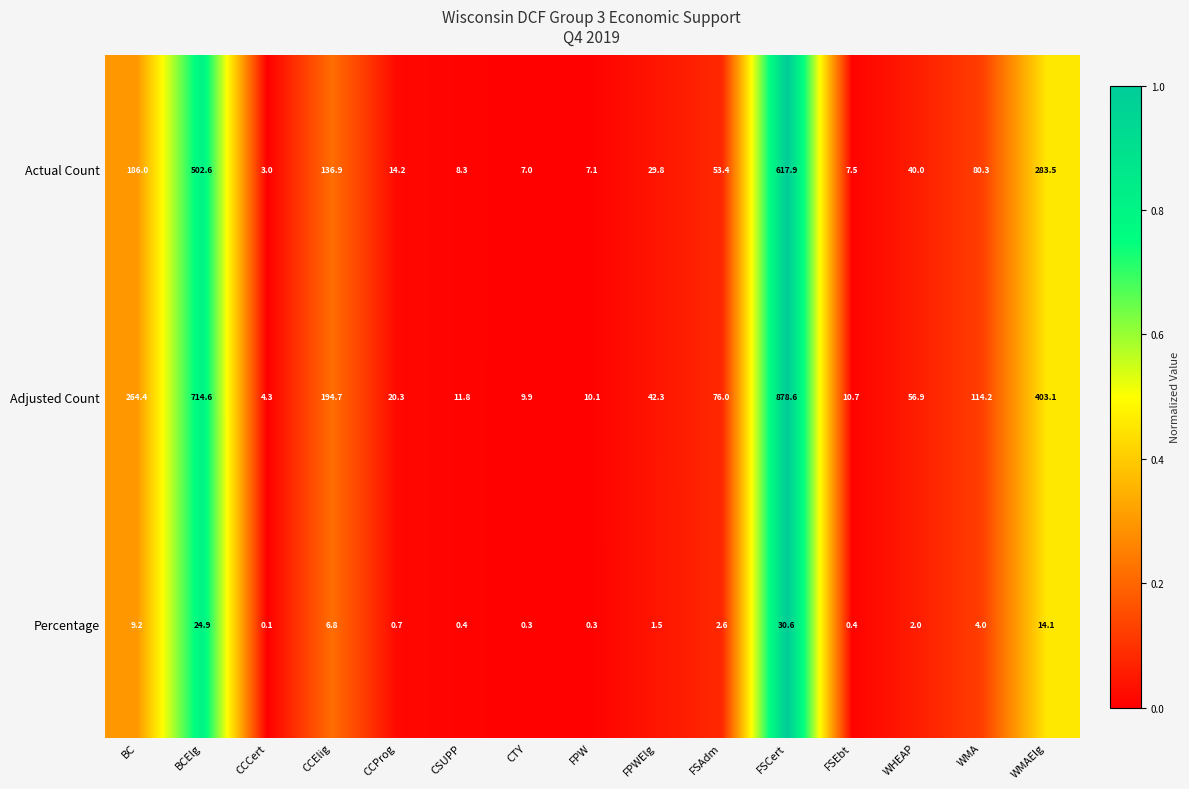

The Adjusted Count series shows 9.9 at CTY. True or false?

True